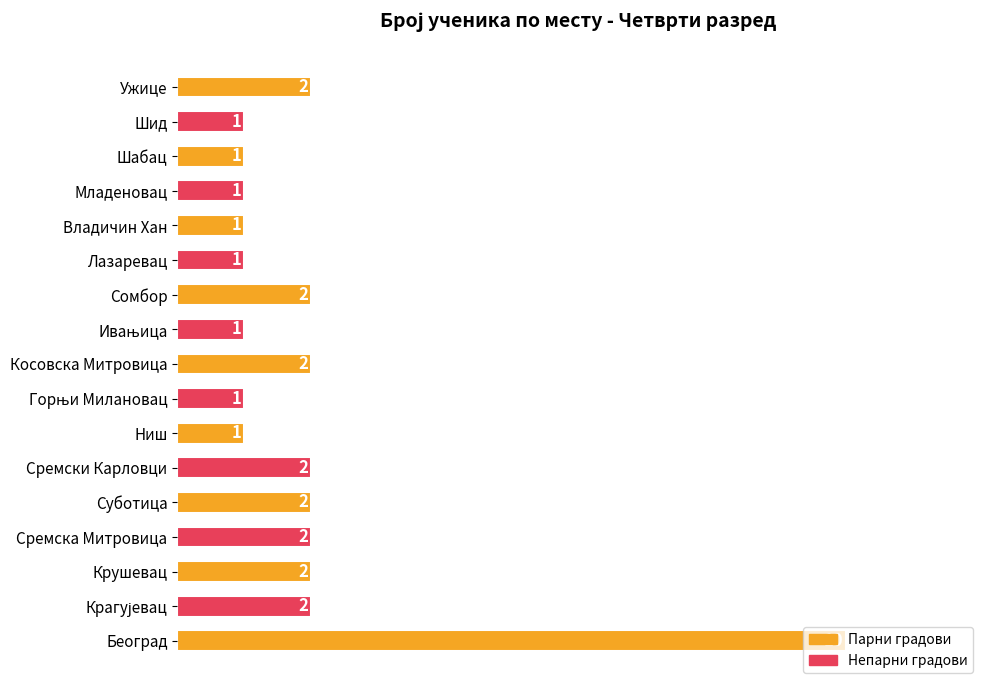

Is it true that the value at Косовска Митровица is 3?

False